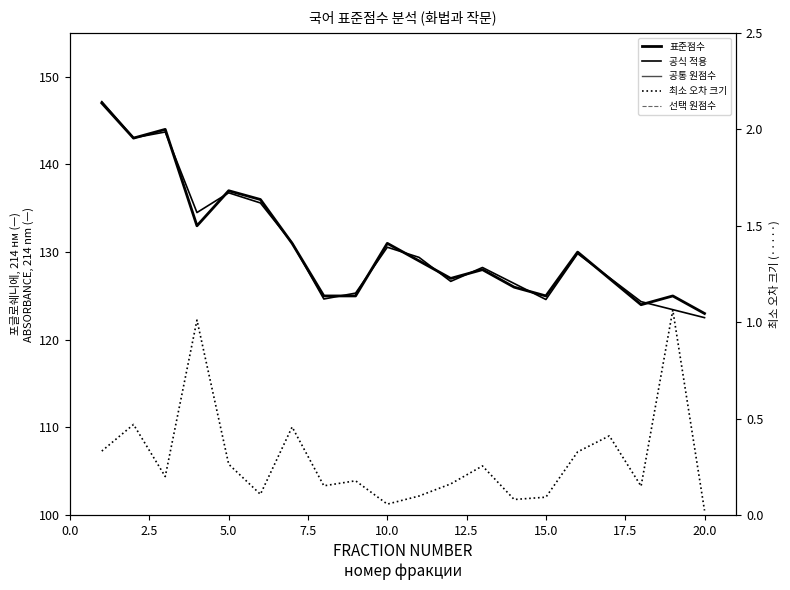

What are all the series names shown in the legend?

표준점수, 공식 적용, 공통 원점수, 최소 오차 크기, 선택 원점수